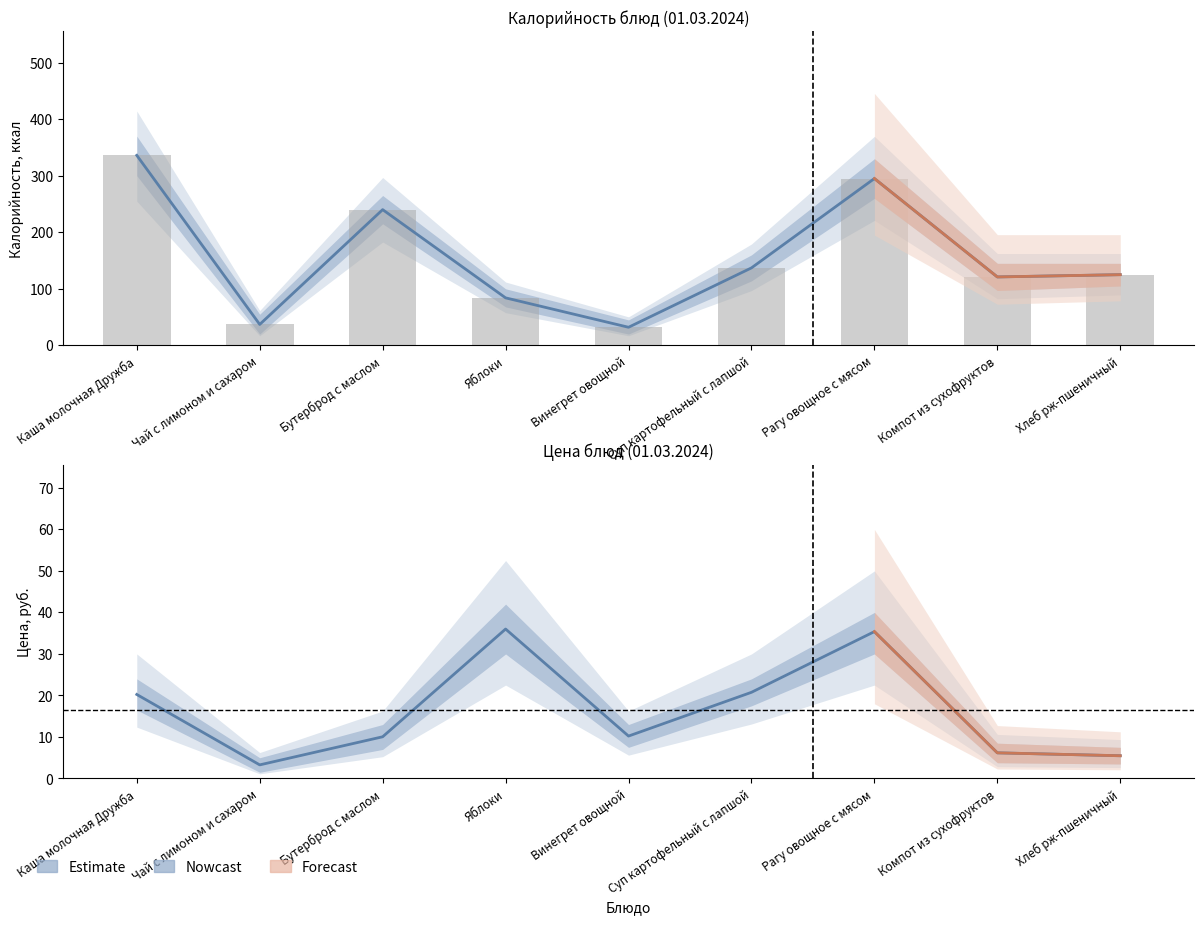

Between Винегрет овощной and Хлеб рж-пшеничный, which series saw the biggest shift?

Калорийность